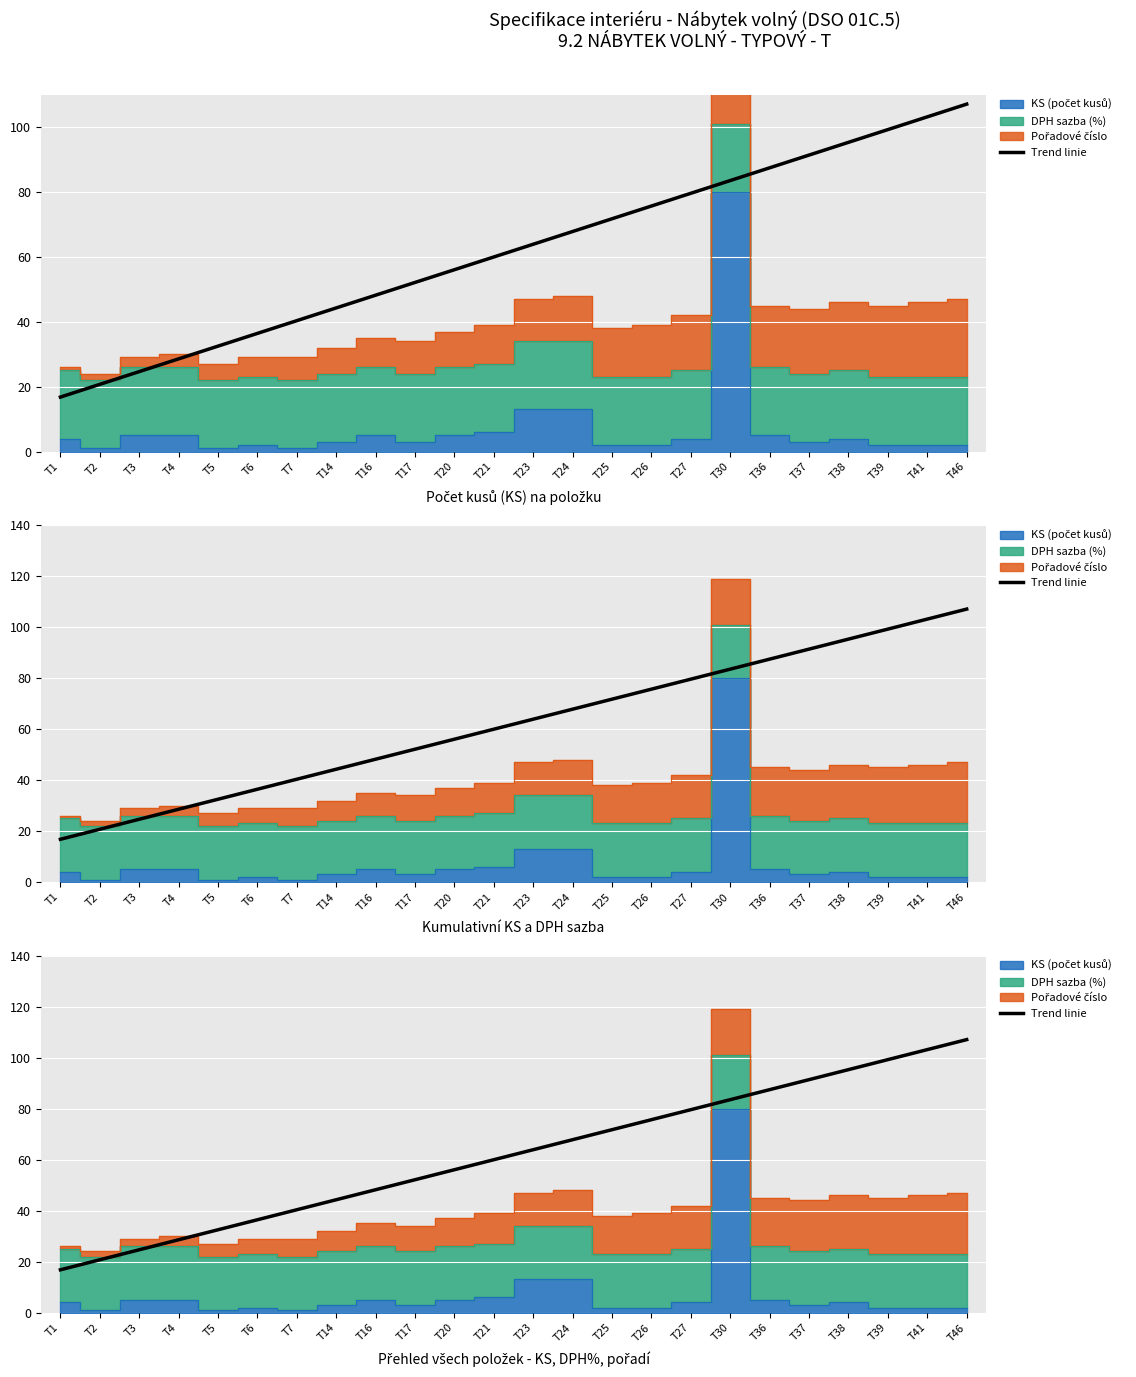

What is the sum of the values at T17 and T46?

159.2